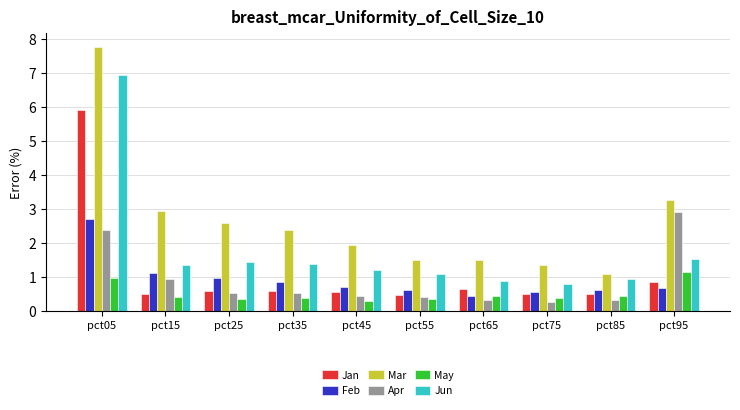

Rank the series at pct25 from lowest to highest value.

May, Apr, Jan, Feb, Jun, Mar